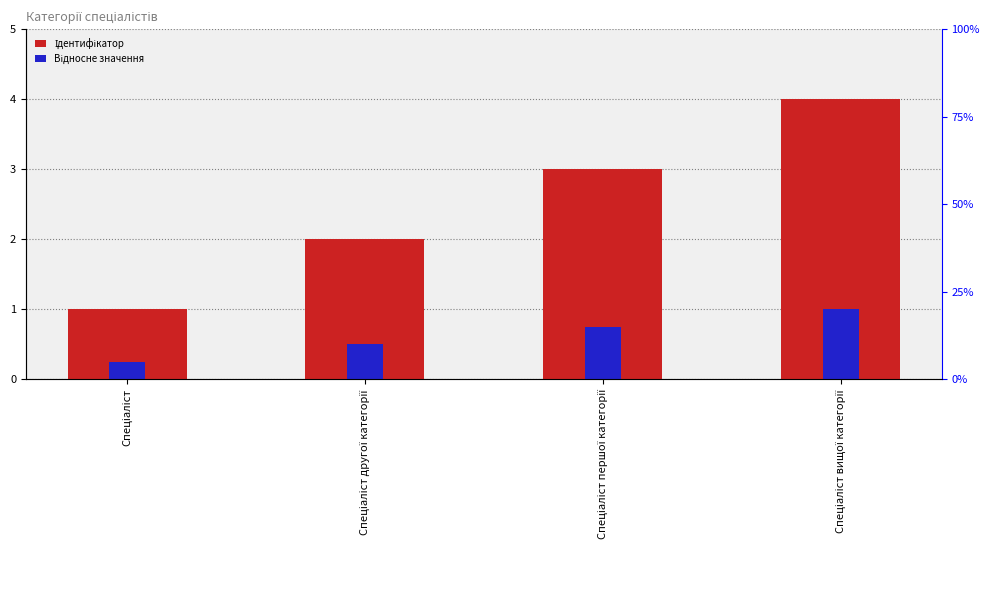

What is the total value across all series at Спеціаліст вищої категорії?

5.0